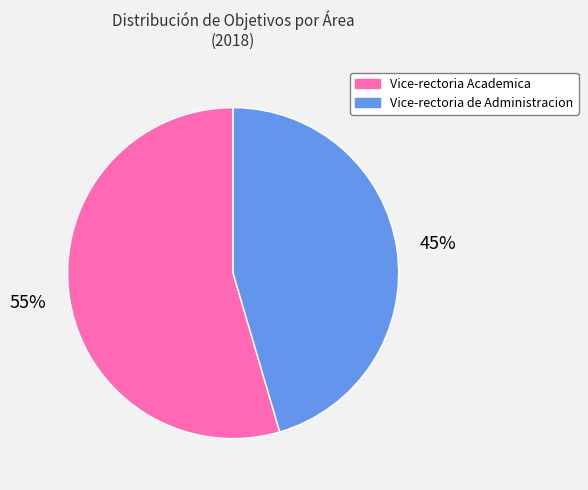

To the nearest percent, what percentage of the pie is Vice-rectoria Academica?

55%